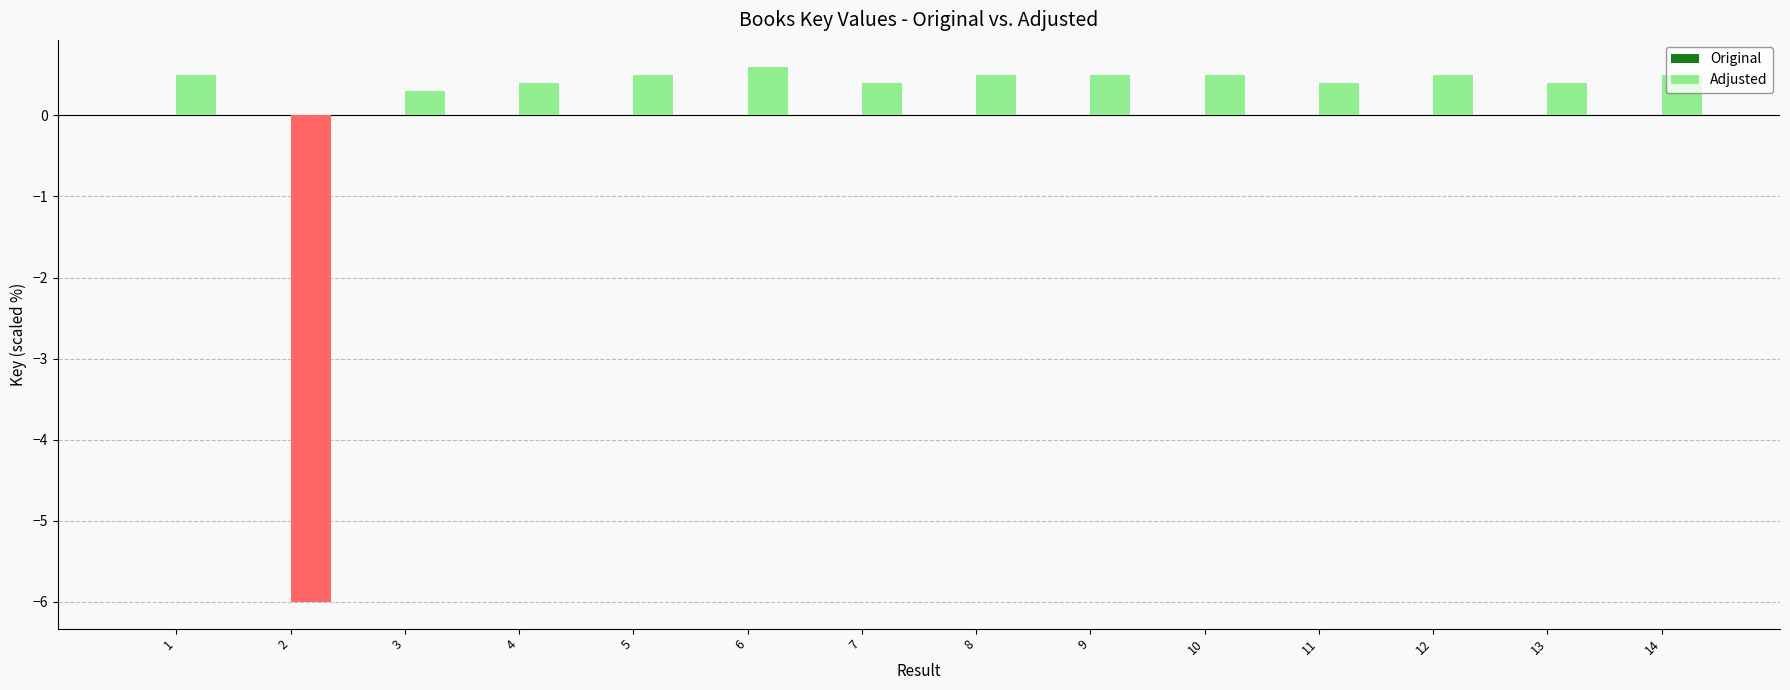

Is it true that Adjusted equals 1.1 at 6?

False